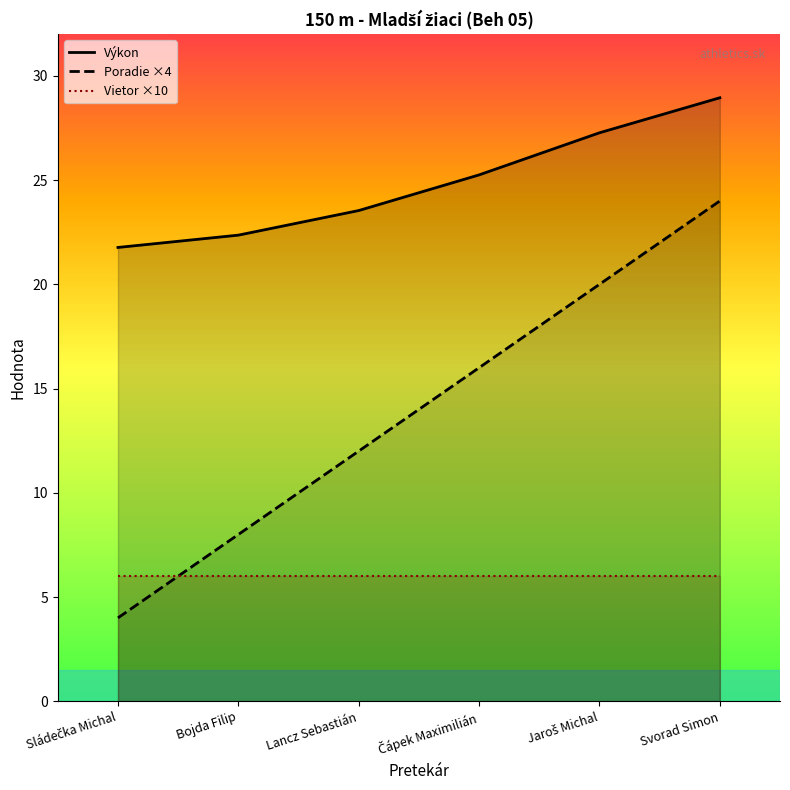

Rank the series at Jaroš Michal from lowest to highest value.

Vietor line, Poradie line, Výkon line